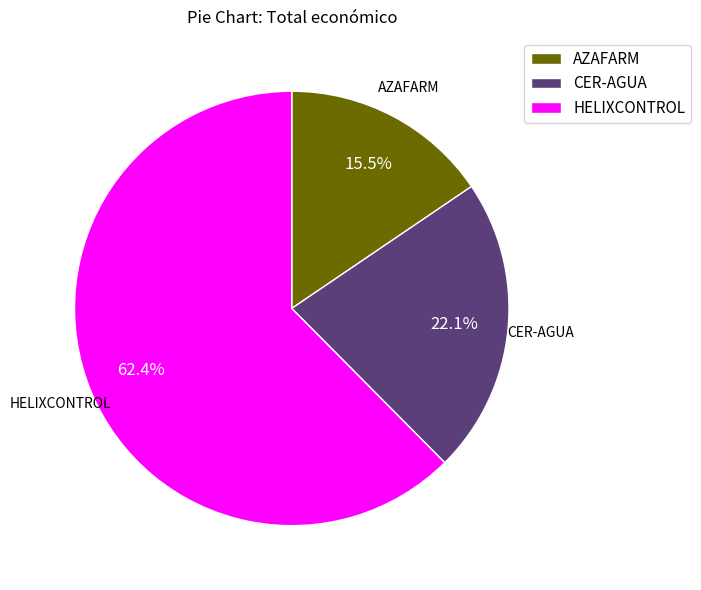

To the nearest percent, what is the difference between the HELIXCONTROL and CER-AGUA slice percentages?

40%